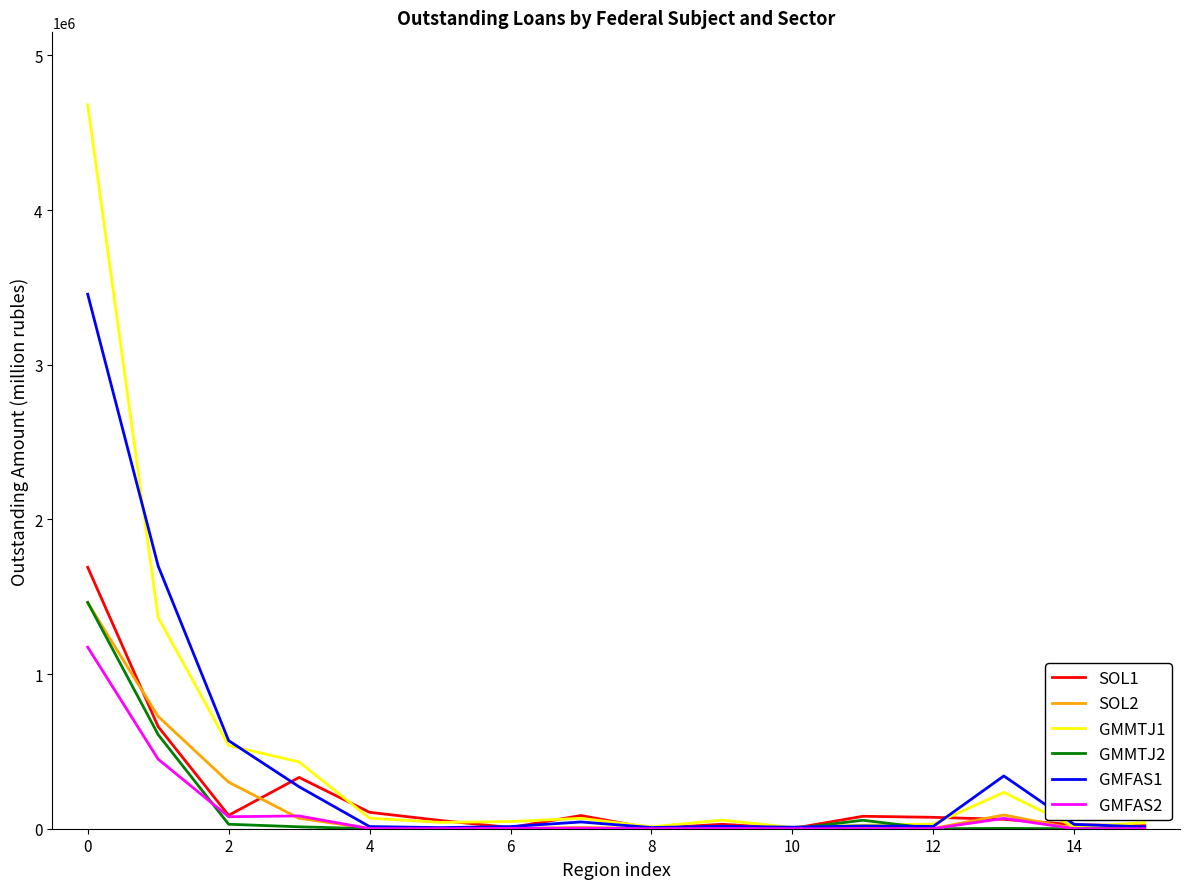

What are all the series names shown in the legend?

SOL1, SOL2, GMMTJ1, GMMTJ2, GMFAS1, GMFAS2